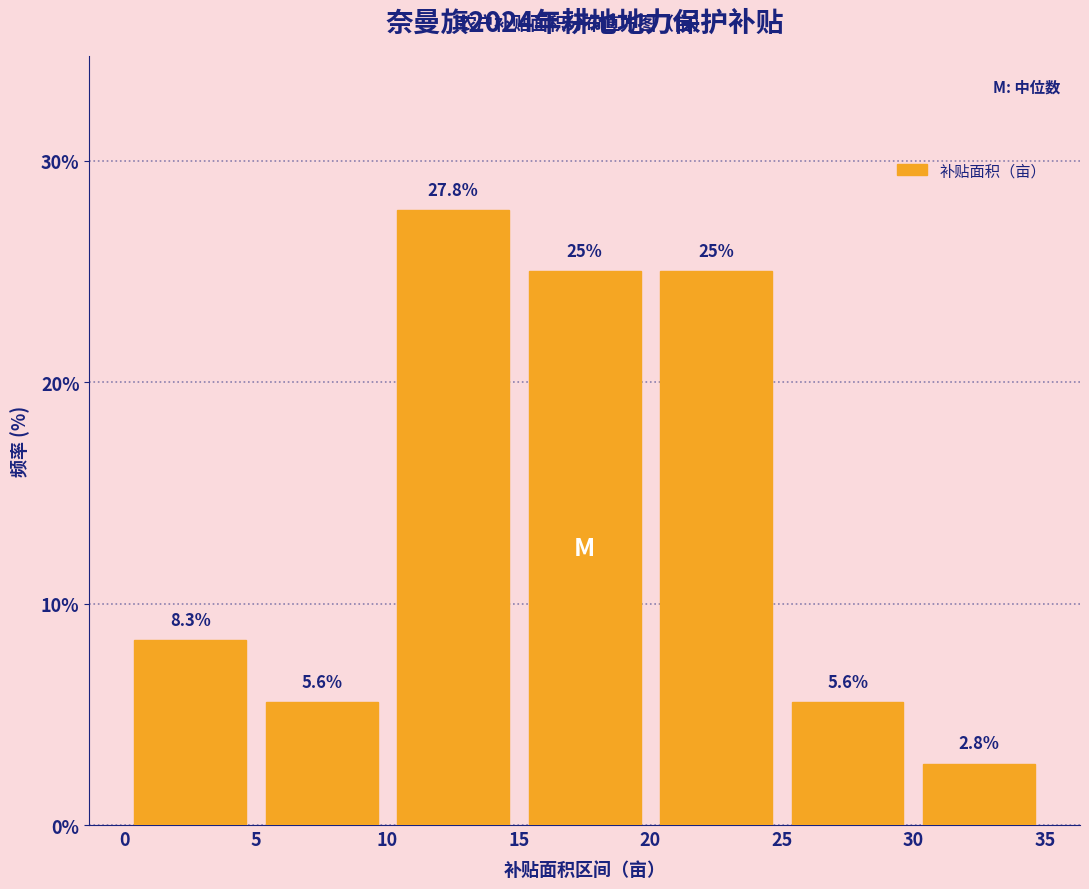

How tall is the bar that spans 0 to 5 on the x-axis?

8.3